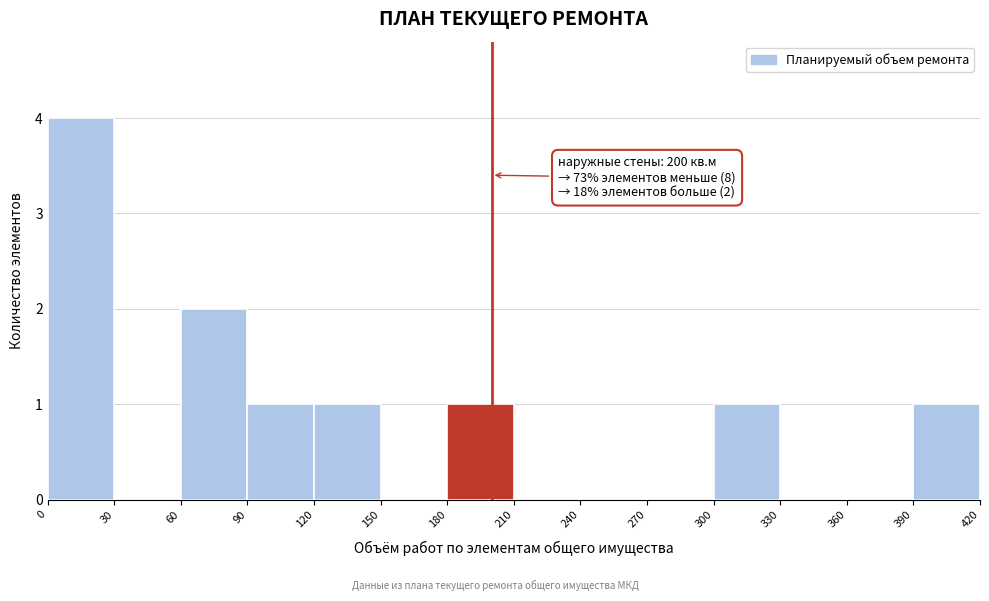

Over which range of the x-axis is the bar tallest?

0 to 30